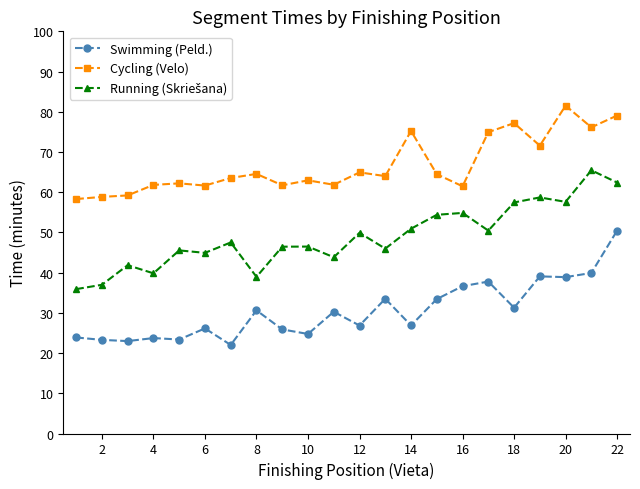

Which series has the largest total across all categories?

Cycling (Velo)